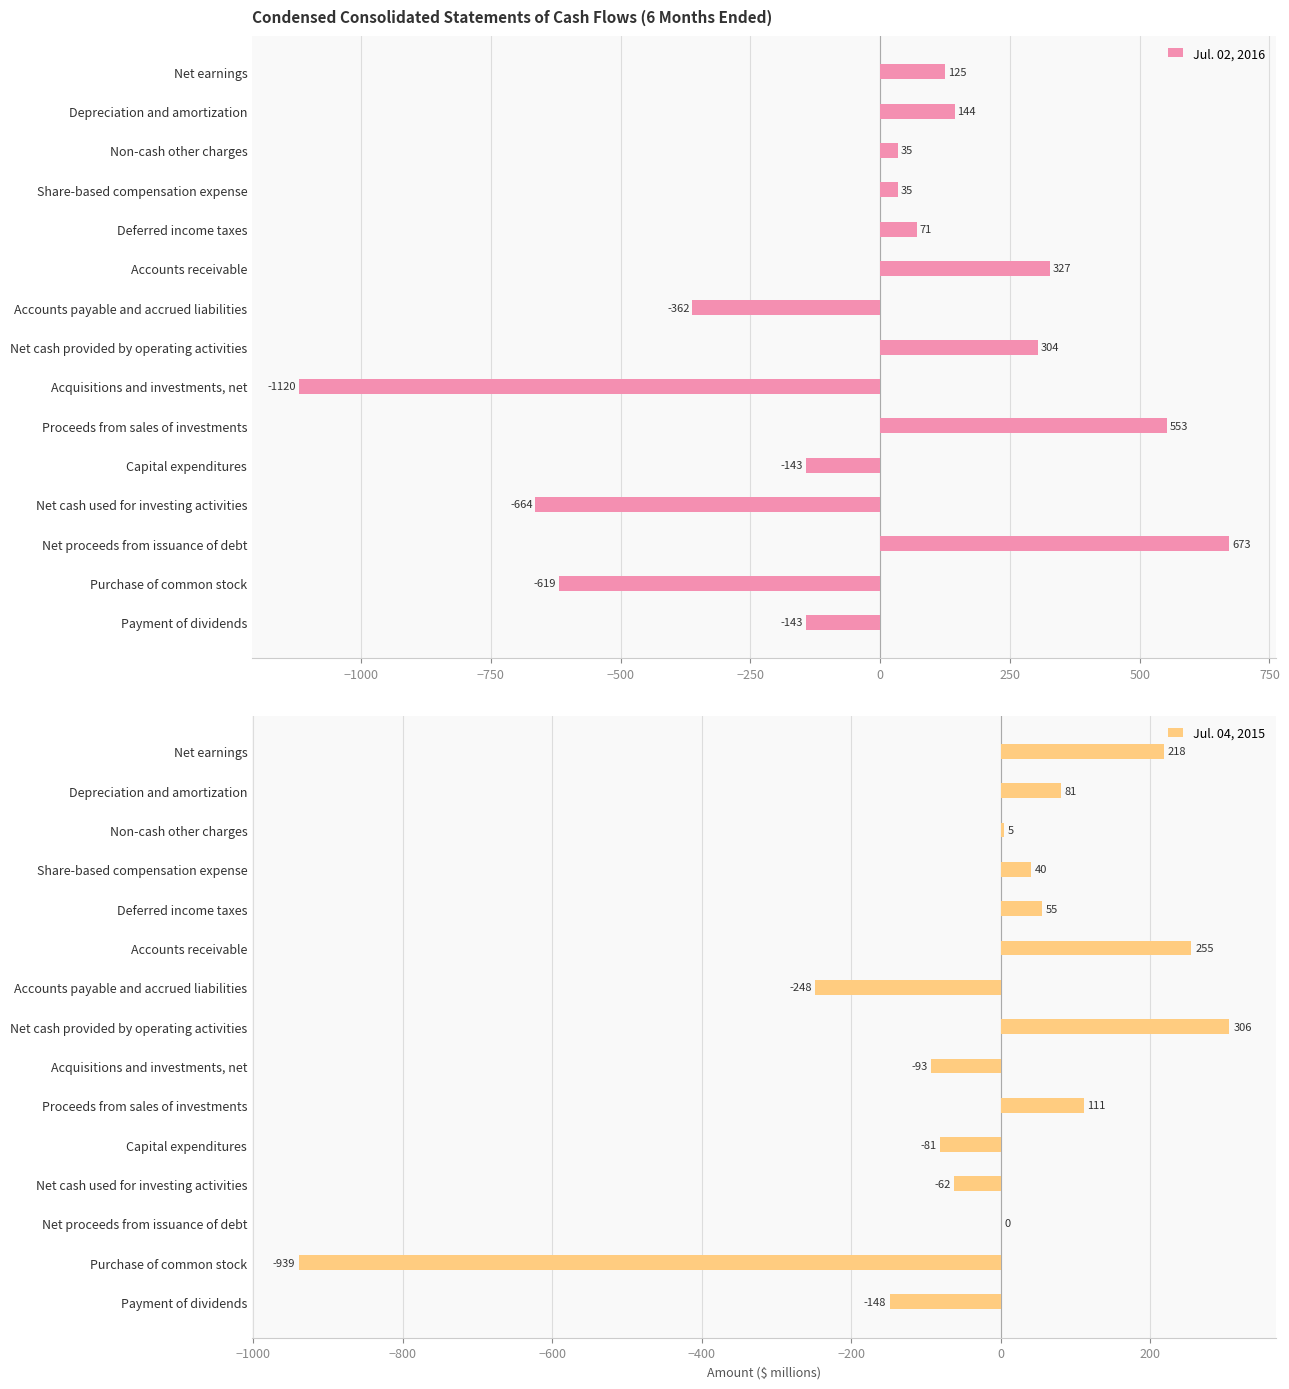

What is the greatest value displayed?

673